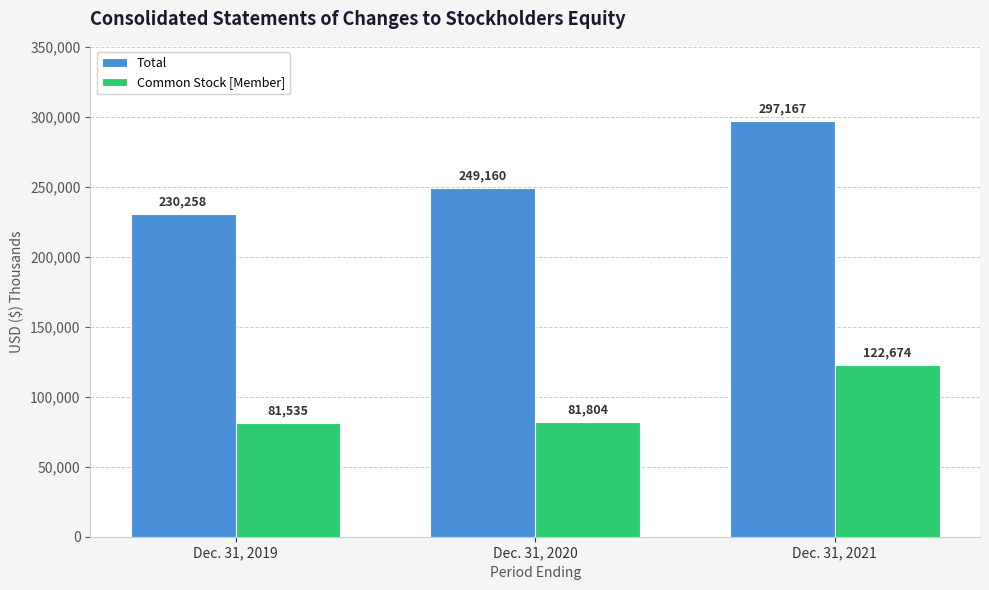

Which series has the widest spread of values?

Total